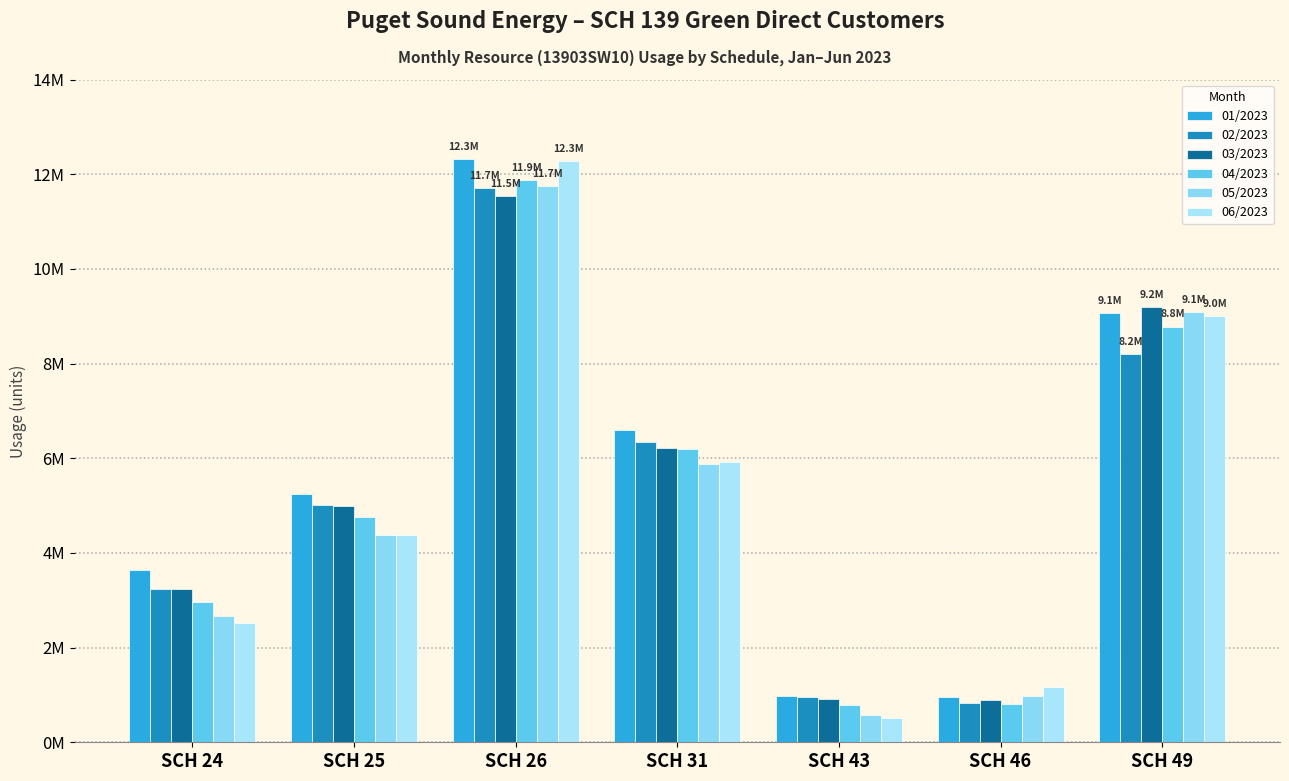

At which category is the sum across all series the highest?

SCH 26